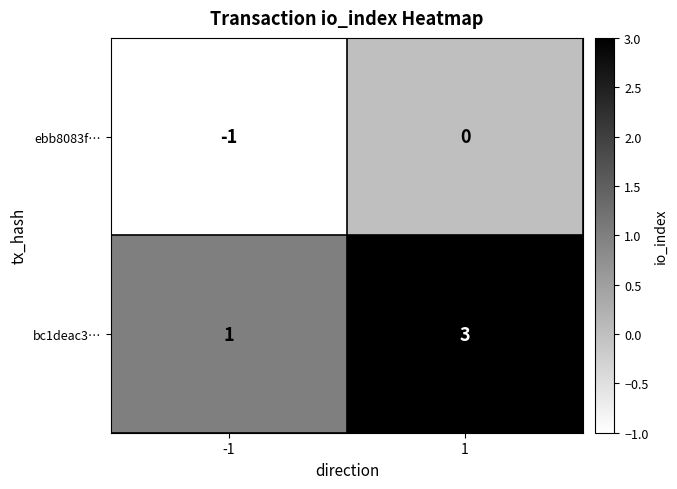

Which series has the widest spread of values?

bc1deac3…